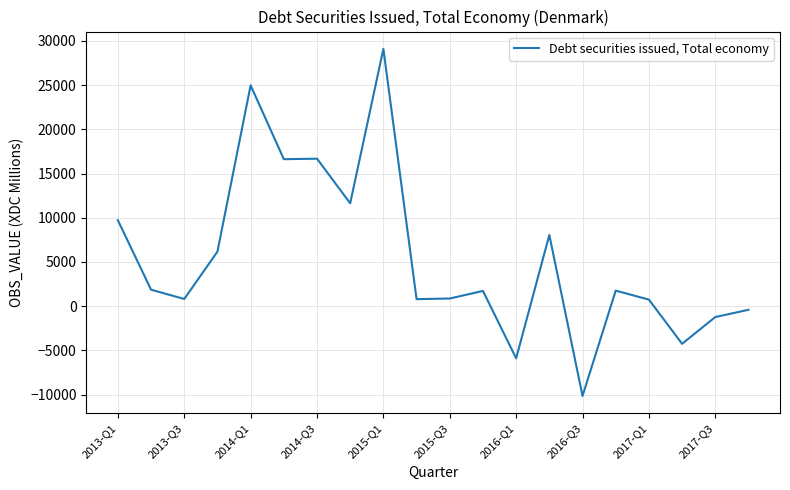

What is the minimum value shown in the chart?

-10151